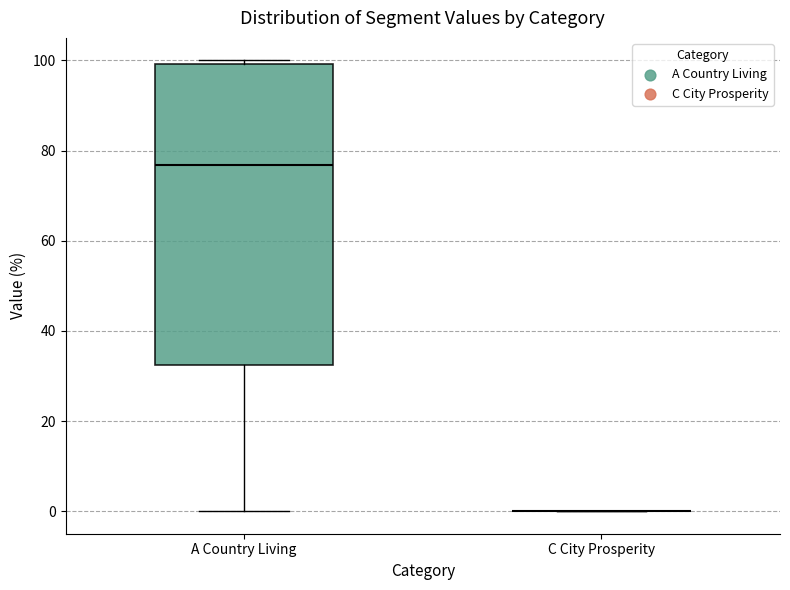

Which box is the tallest, from its lower edge to its upper edge?

A Country Living